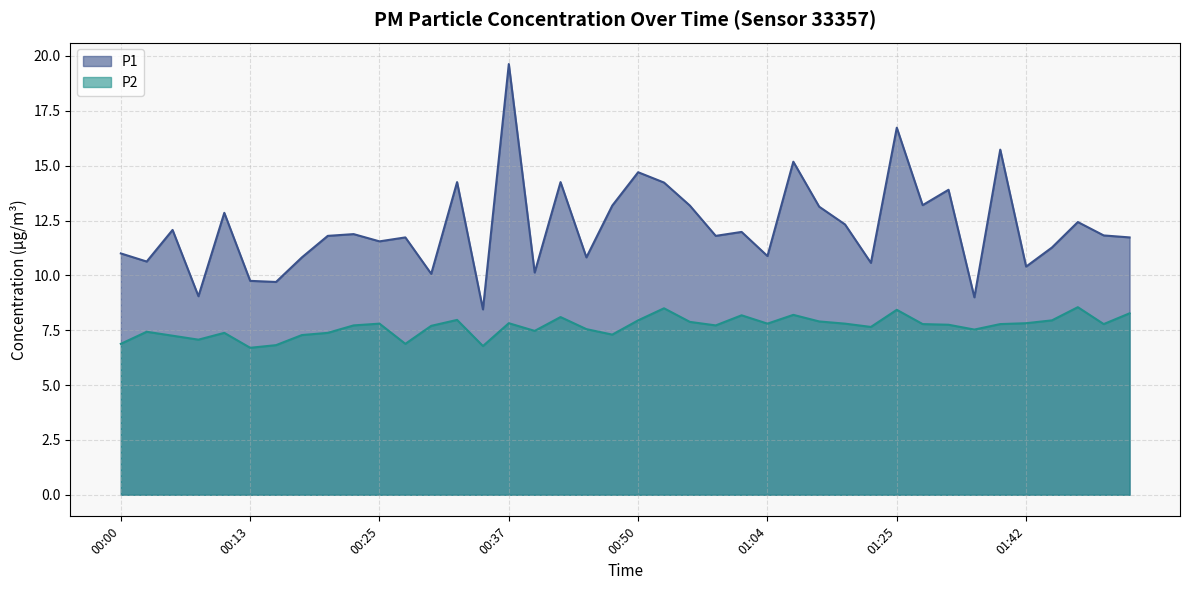

True or false: P1 and P2 intersect in this chart.

False